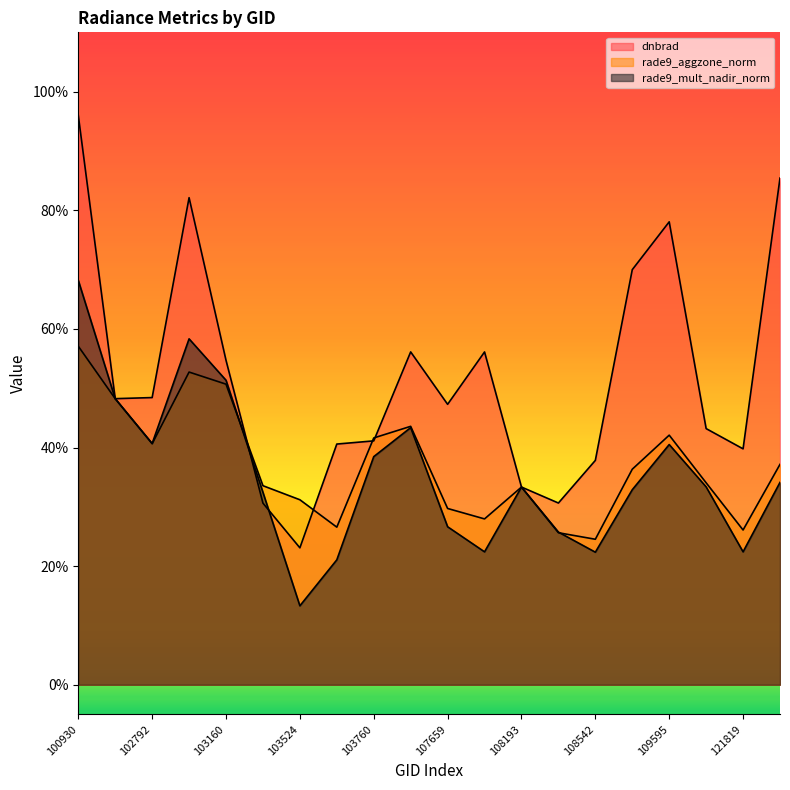

Which category has the highest value in the rade9_aggzone_norm series?

100930